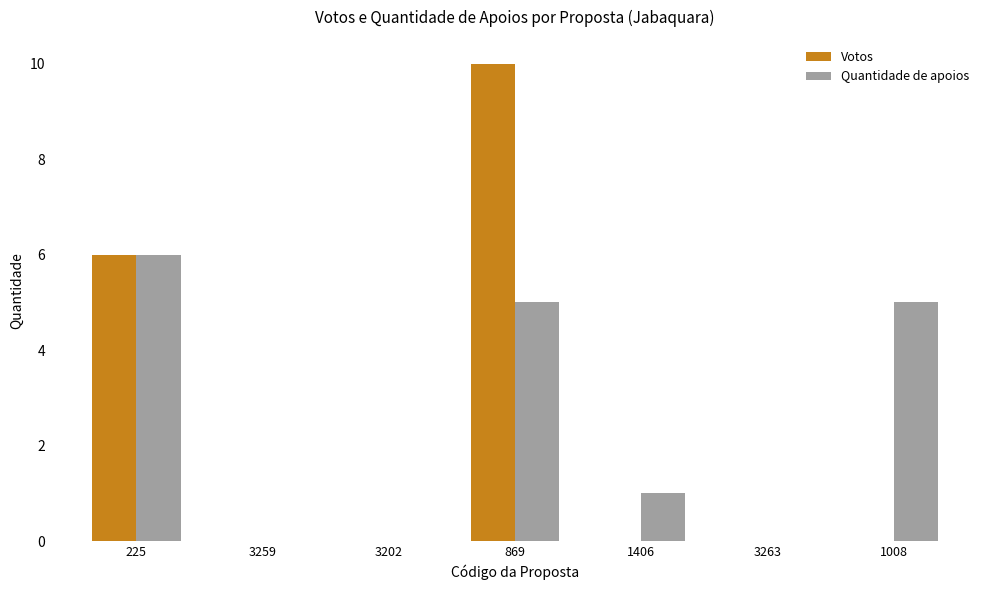

Where does the Quantidade de apoios series first go above 1?

225